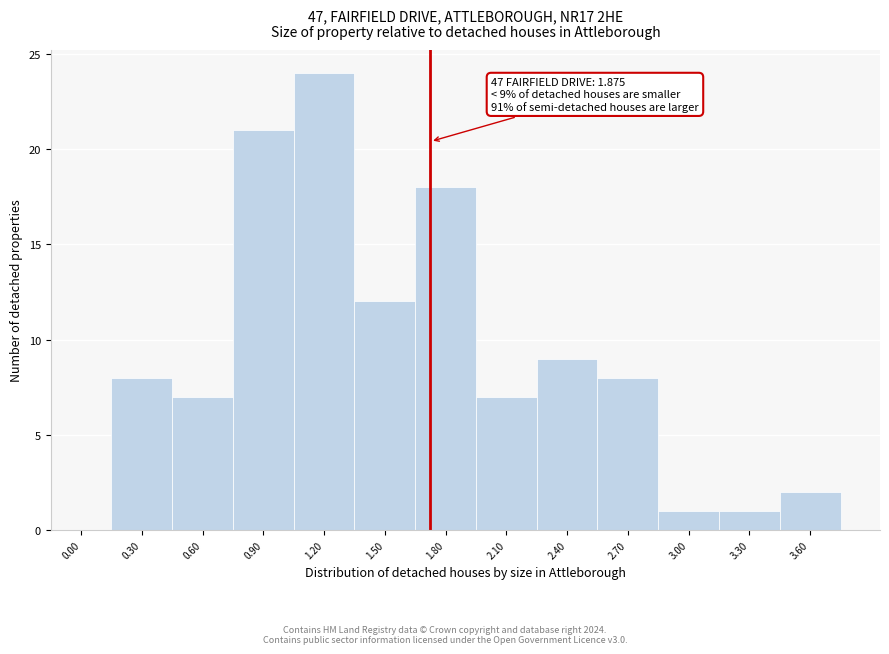

Reading left to right, extract all data points from this chart.

0.00=0	0.30=8	0.60=7	0.90=21	1.20=24	1.50=12	1.80=18	2.10=7	2.40=9	2.70=8	3.00=1	3.30=1	3.60=2